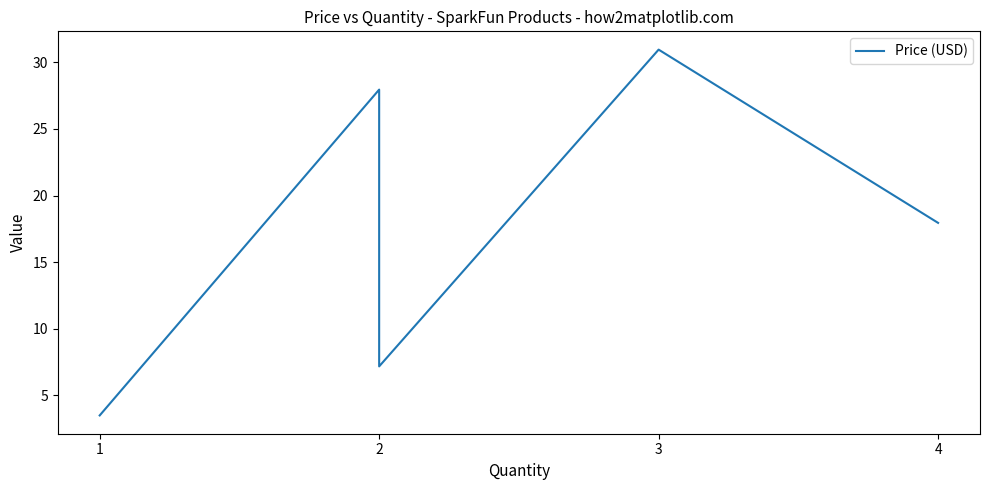

Where does the data first go above 17?

2